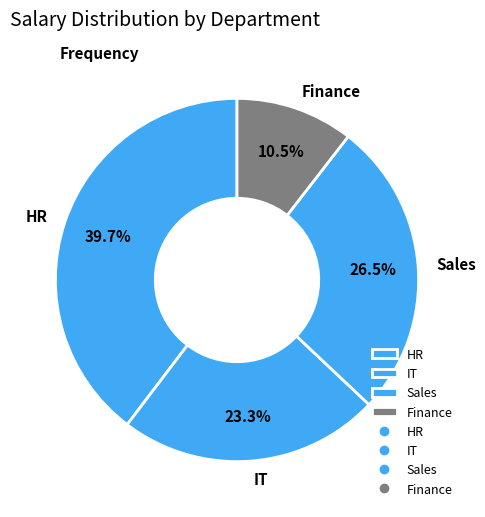

Which slice is the smallest?

Finance